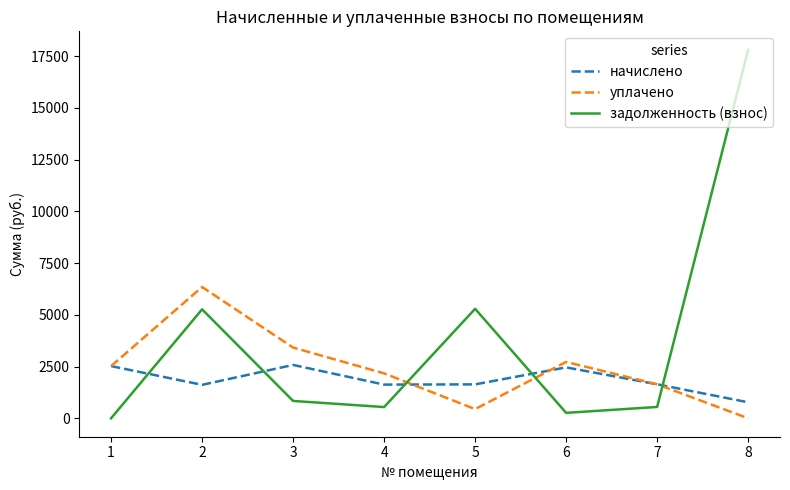

Rank the series by their average value, from highest to lowest.

задолженность (взнос), уплачено, начислено